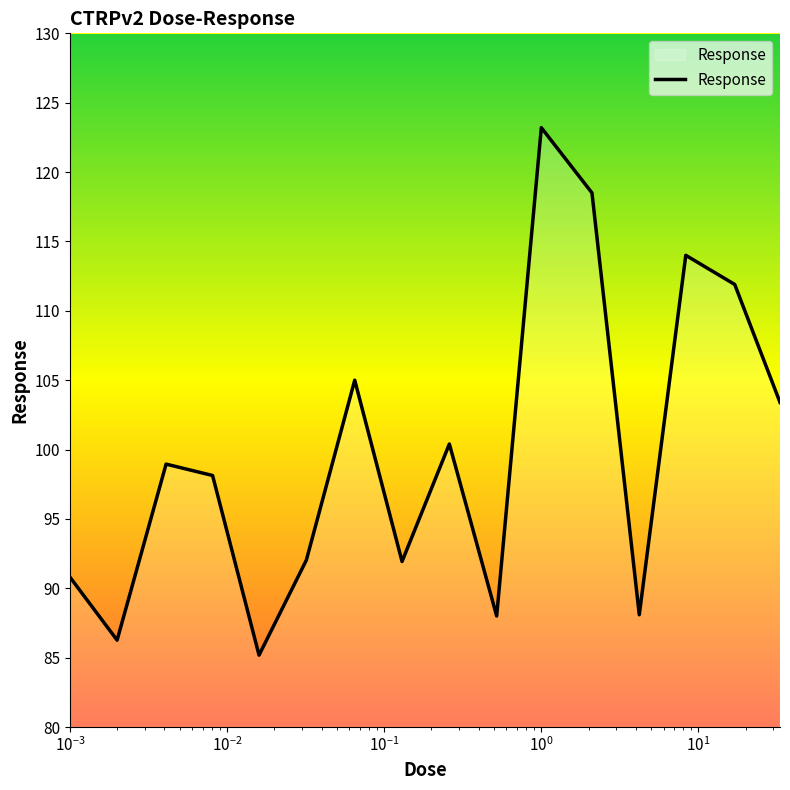

What is the difference between the maximum and minimum values?

38.0